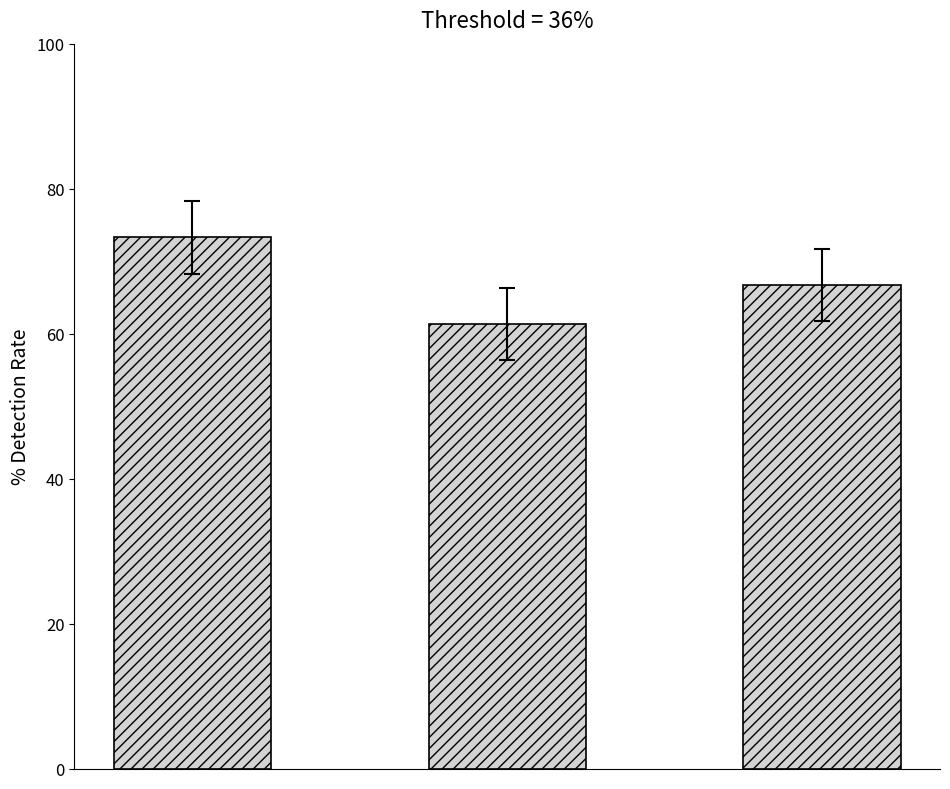

What is the sum of all values?

201.3